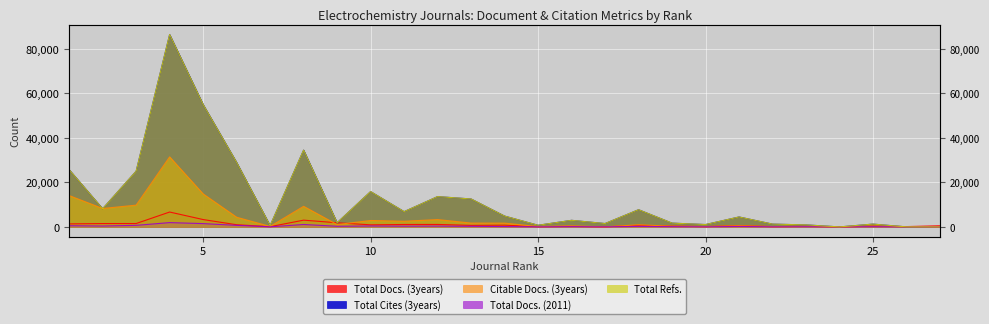

What is the approximate value of Citable Docs. (3years) at 6?

4353